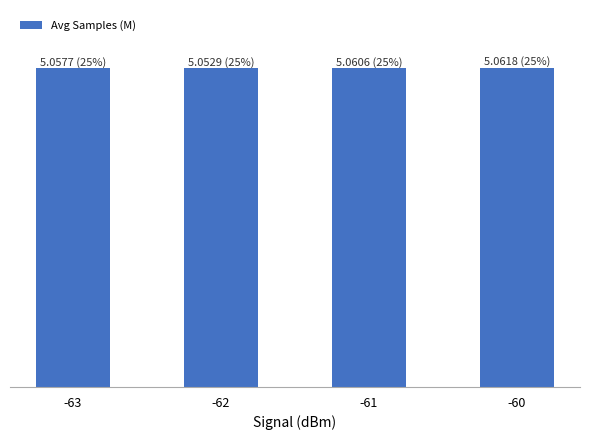

List the labels in order of value, largest first.

-60, -61, -63, -62